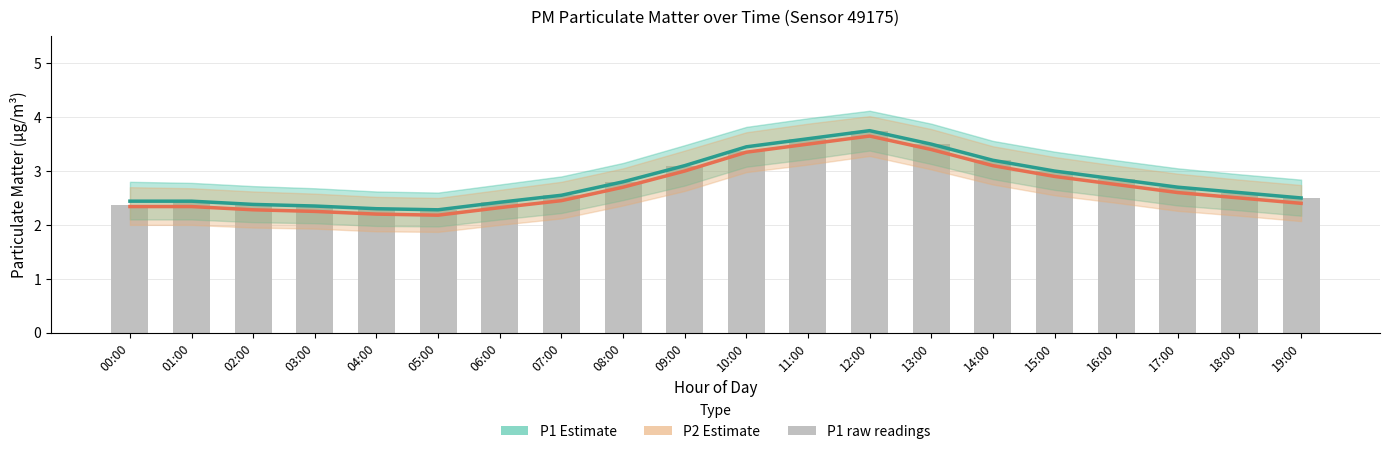

At which label is P1 Estimate closest to 3?

15:00